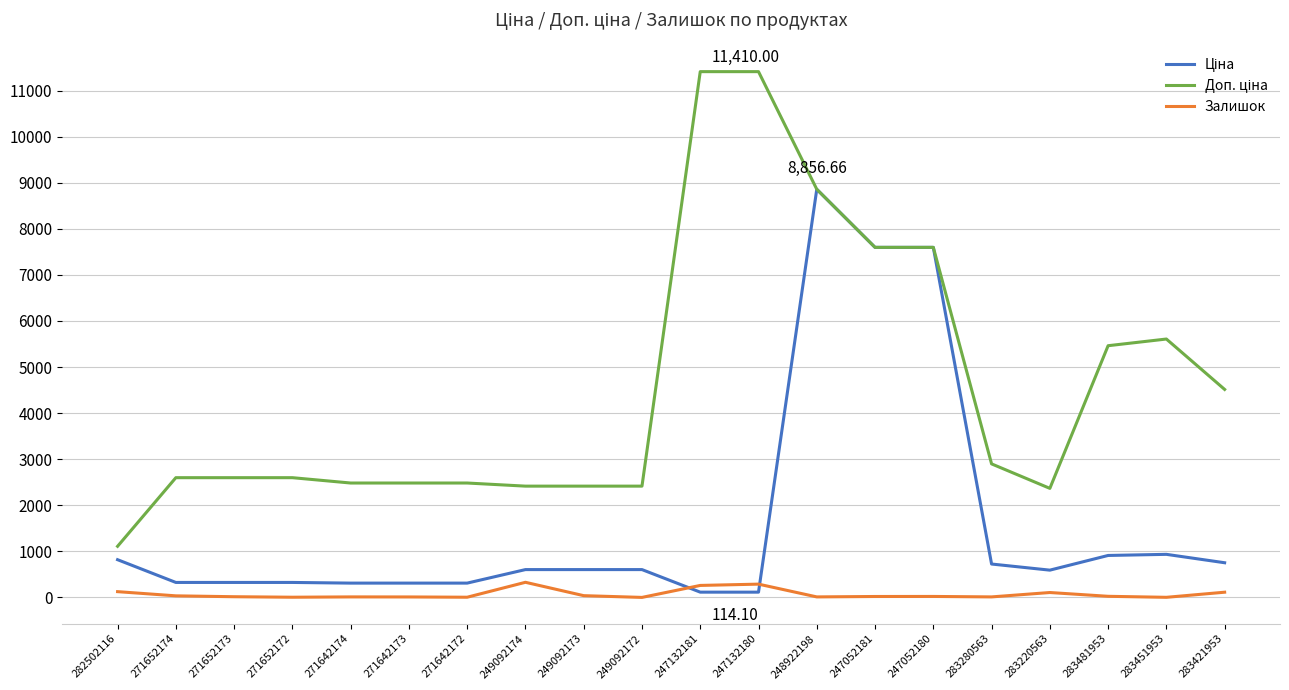

Is the value of Доп. ціна at 271652174 greater than the value of Ціна at 248922198?

No